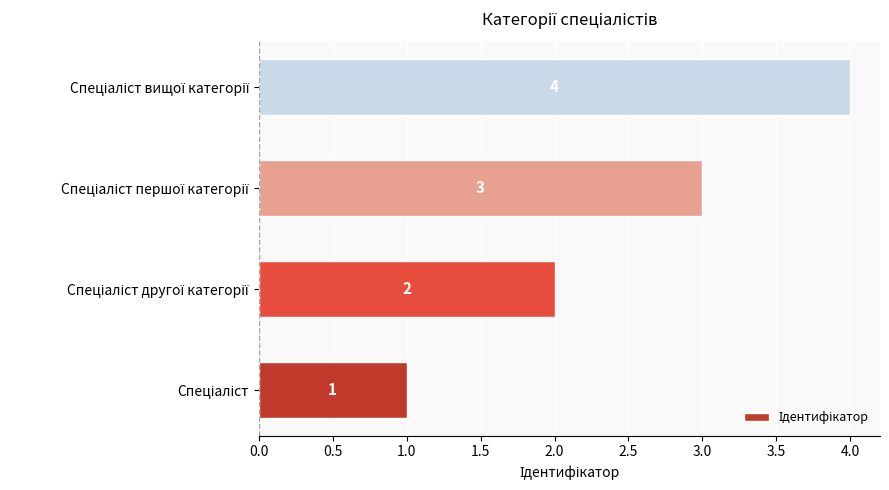

What is the maximum value shown in the chart?

4